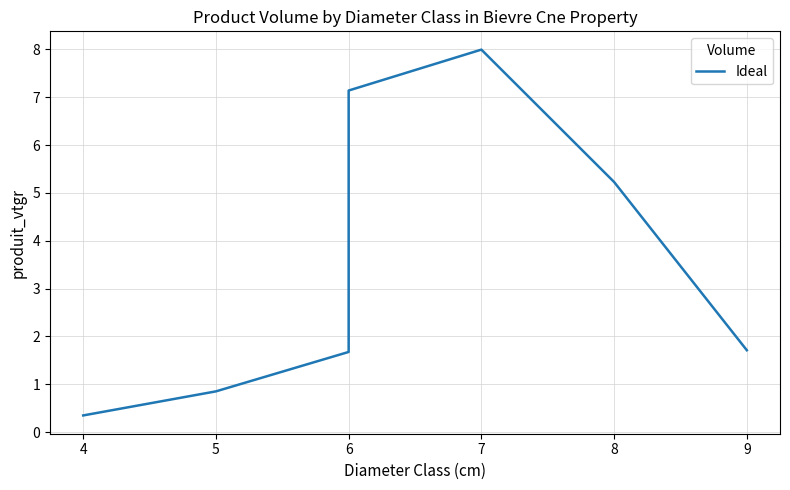

What is the average value?

3.6